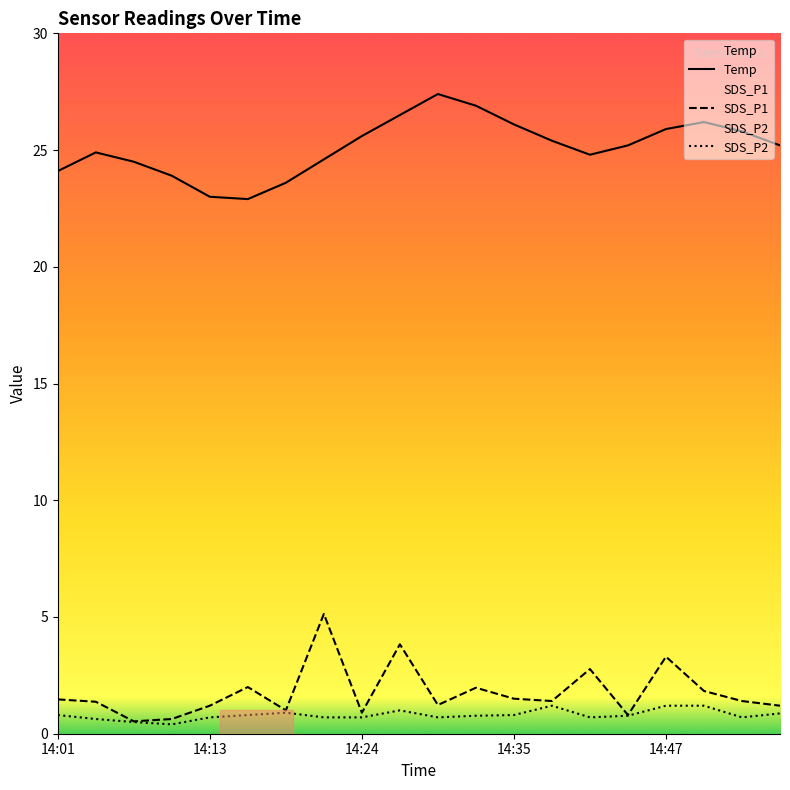

What is the difference between the highest and lowest values at 14:32?

26.1